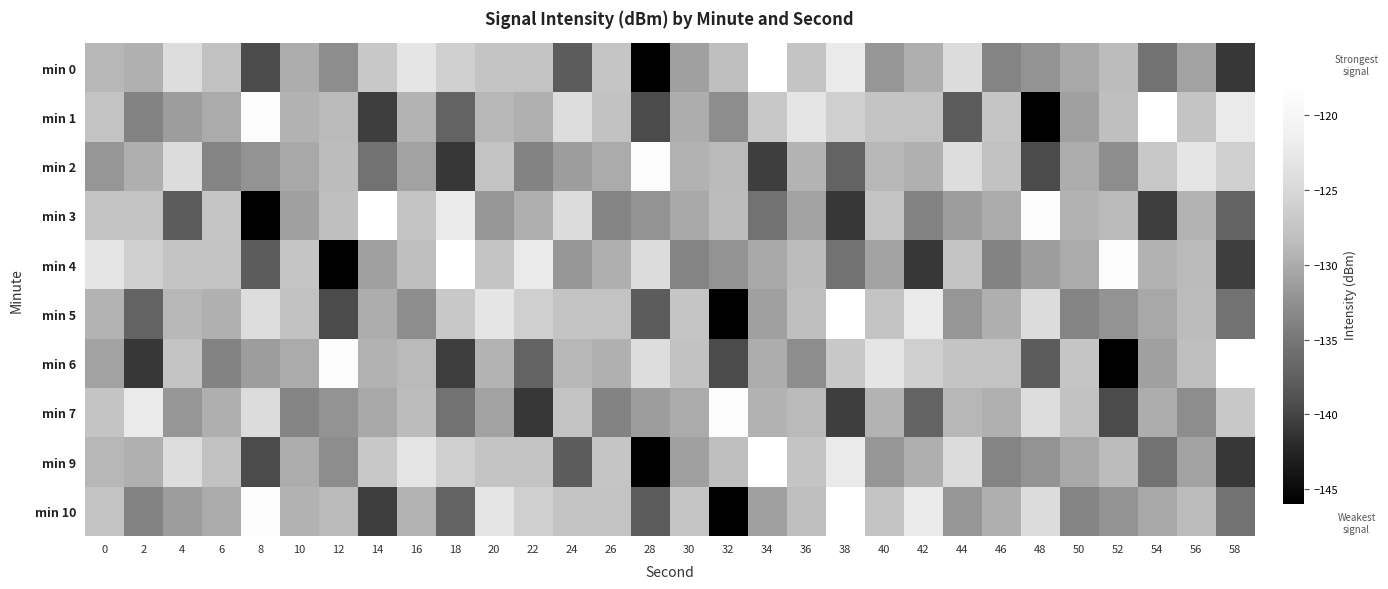

Reading right to left, extract all data points from this chart.

min 0: 58=-141.0	56=-130.8	54=-135.6	52=-128.4	50=-130.2	48=-132.2	46=-133.7	44=-124.4	42=-129.7	40=-131.9	38=-122.3	36=-127.5	34=-117.9	32=-128.1	30=-131.0	28=-146.0	26=-127.4	24=-137.8	22=-127.6	20=-127.5	18=-126.1	16=-123.1	14=-127.0	12=-132.8	10=-129.8	8=-139.4	6=-127.7	4=-124.2	2=-129.6	0=-128.9
min 1: 58=-122.3	56=-127.5	54=-117.9	52=-128.1	50=-131.0	48=-146.0	46=-127.4	44=-137.8	42=-127.6	40=-127.5	38=-126.1	36=-123.1	34=-127.0	32=-132.8	30=-129.8	28=-139.4	26=-127.7	24=-124.2	22=-129.6	20=-128.9	18=-137.1	16=-129.2	14=-140.5	12=-128.8	10=-129.4	8=-118.5	6=-130.1	4=-131.2	2=-133.8	0=-127.7
min 2: 58=-126.1	56=-123.1	54=-127.0	52=-132.8	50=-129.8	48=-139.4	46=-127.7	44=-124.2	42=-129.6	40=-128.9	38=-137.1	36=-129.2	34=-140.5	32=-128.8	30=-129.4	28=-118.5	26=-130.1	24=-131.2	22=-133.8	20=-127.7	18=-141.0	16=-130.8	14=-135.6	12=-128.4	10=-130.2	8=-132.2	6=-133.7	4=-124.4	2=-129.7	0=-131.9
min 3: 58=-137.1	56=-129.2	54=-140.5	52=-128.8	50=-129.4	48=-118.5	46=-130.1	44=-131.2	42=-133.8	40=-127.7	38=-141.0	36=-130.8	34=-135.6	32=-128.4	30=-130.2	28=-132.2	26=-133.7	24=-124.4	22=-129.7	20=-131.9	18=-122.3	16=-127.5	14=-117.9	12=-128.1	10=-131.0	8=-146.0	6=-127.4	4=-137.8	2=-127.6	0=-127.5
min 4: 58=-140.5	56=-128.8	54=-129.4	52=-118.5	50=-130.1	48=-131.2	46=-133.8	44=-127.7	42=-141.0	40=-130.8	38=-135.6	36=-128.4	34=-130.2	32=-132.2	30=-133.7	28=-124.4	26=-129.7	24=-131.9	22=-122.3	20=-127.5	18=-117.9	16=-128.1	14=-131.0	12=-146.0	10=-127.4	8=-137.8	6=-127.6	4=-127.5	2=-126.1	0=-123.1
min 5: 58=-135.6	56=-128.4	54=-130.2	52=-132.2	50=-133.7	48=-124.4	46=-129.7	44=-131.9	42=-122.3	40=-127.5	38=-117.9	36=-128.1	34=-131.0	32=-146.0	30=-127.4	28=-137.8	26=-127.6	24=-127.5	22=-126.1	20=-123.1	18=-127.0	16=-132.8	14=-129.8	12=-139.4	10=-127.7	8=-124.2	6=-129.6	4=-128.9	2=-137.1	0=-129.2
min 6: 58=-117.9	56=-128.1	54=-131.0	52=-146.0	50=-127.4	48=-137.8	46=-127.6	44=-127.5	42=-126.1	40=-123.1	38=-127.0	36=-132.8	34=-129.8	32=-139.4	30=-127.7	28=-124.2	26=-129.6	24=-128.9	22=-137.1	20=-129.2	18=-140.5	16=-128.8	14=-129.4	12=-118.5	10=-130.1	8=-131.2	6=-133.8	4=-127.7	2=-141.0	0=-130.8
min 7: 58=-127.0	56=-132.8	54=-129.8	52=-139.4	50=-127.7	48=-124.2	46=-129.6	44=-128.9	42=-137.1	40=-129.2	38=-140.5	36=-128.8	34=-129.4	32=-118.5	30=-130.1	28=-131.2	26=-133.8	24=-127.7	22=-141.0	20=-130.8	18=-135.6	16=-128.4	14=-130.2	12=-132.2	10=-133.7	8=-124.4	6=-129.7	4=-131.9	2=-122.3	0=-127.5
min 9: 58=-141.0	56=-130.8	54=-135.6	52=-128.4	50=-130.2	48=-132.2	46=-133.7	44=-124.4	42=-129.7	40=-131.9	38=-122.3	36=-127.5	34=-117.9	32=-128.1	30=-131.0	28=-146.0	26=-127.4	24=-137.8	22=-127.6	20=-127.5	18=-126.1	16=-123.1	14=-127.0	12=-132.8	10=-129.8	8=-139.4	6=-127.7	4=-124.2	2=-129.6	0=-128.9
min 10: 58=-135.6	56=-128.4	54=-130.2	52=-132.2	50=-133.7	48=-124.4	46=-129.7	44=-131.9	42=-122.3	40=-127.5	38=-117.9	36=-128.1	34=-131.0	32=-146.0	30=-127.4	28=-137.8	26=-127.6	24=-127.5	22=-126.1	20=-123.1	18=-137.1	16=-129.2	14=-140.5	12=-128.8	10=-129.4	8=-118.5	6=-130.1	4=-131.2	2=-133.8	0=-127.7